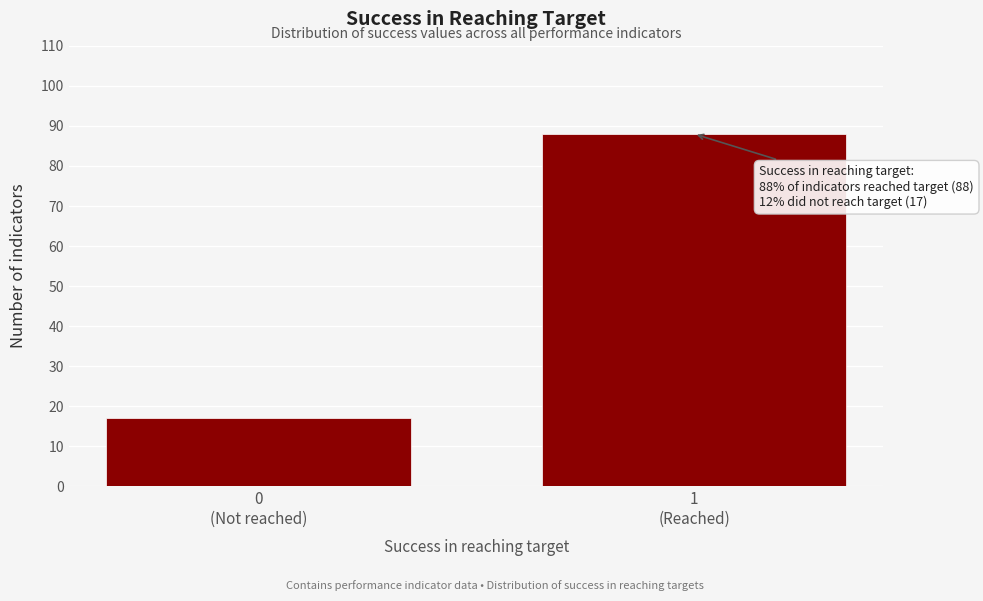

Reading left to right, list all the values displayed in this chart.

17	88